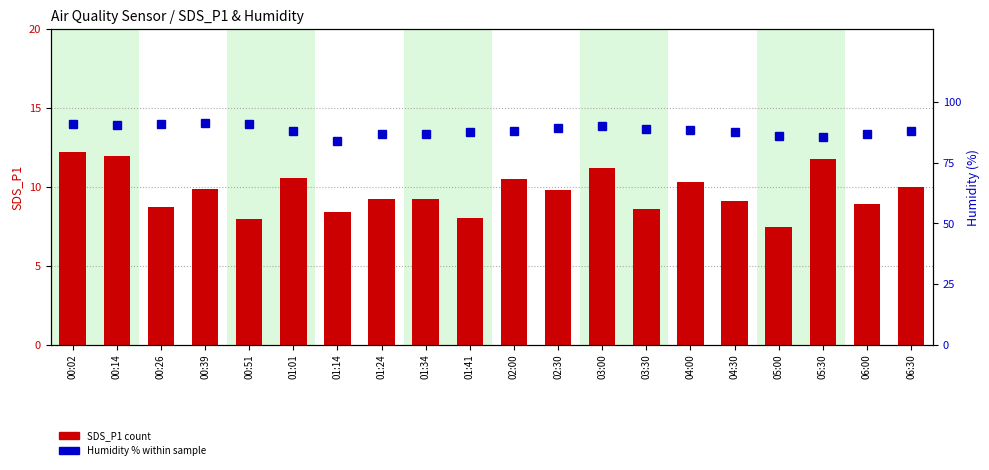

At which label does SDS_P1 (count) reach its peak?

00:02